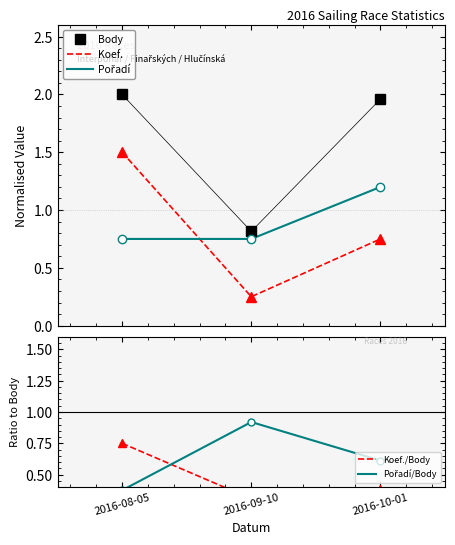

Reading left to right, what are all the values shown in this chart?

Body: 2016-08-05=2.0	2016-09-10=0.8	2016-10-01=2.0
Koef.: 2016-08-05=1.5	2016-09-10=0.2	2016-10-01=0.8
Pořadí: 2016-08-05=0.8	2016-09-10=0.8	2016-10-01=1.2
Koef./Body: 2016-08-05=0.8	2016-09-10=0.3	2016-10-01=0.4
Pořadí/Body: 2016-08-05=0.4	2016-09-10=0.9	2016-10-01=0.6